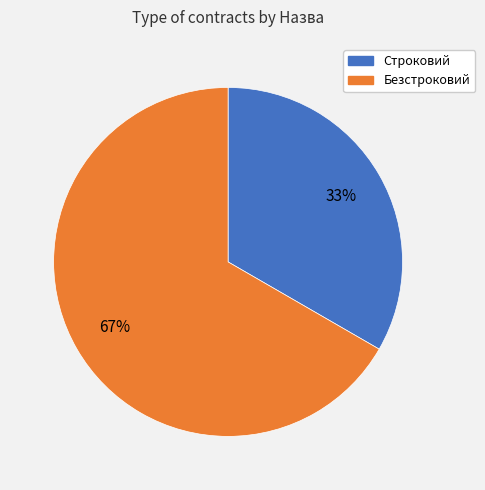

The Безстроковий slice represents 67% of the pie. True or false?

True